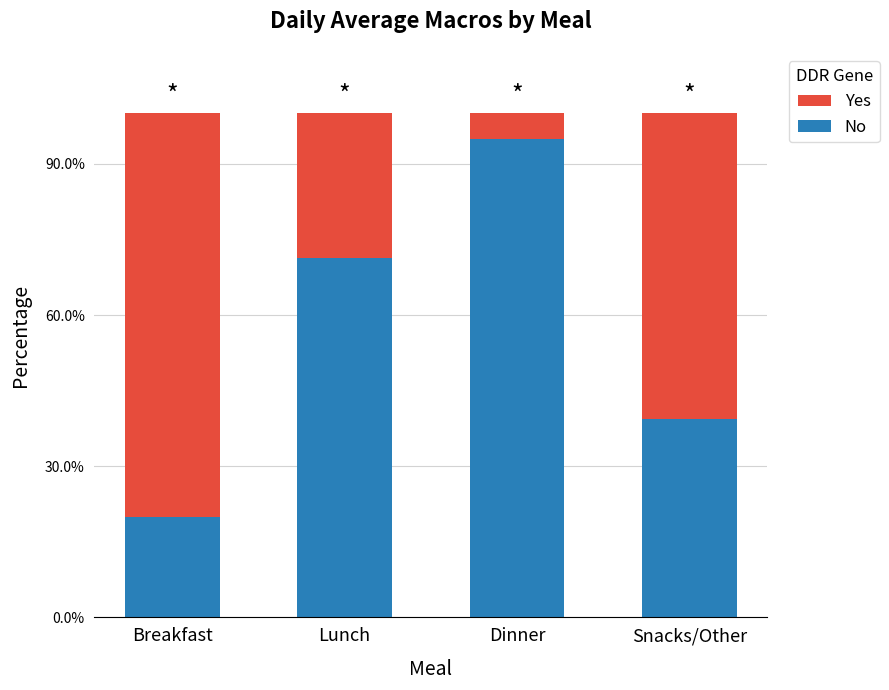

What are all the series names shown in the legend?

Yes, No